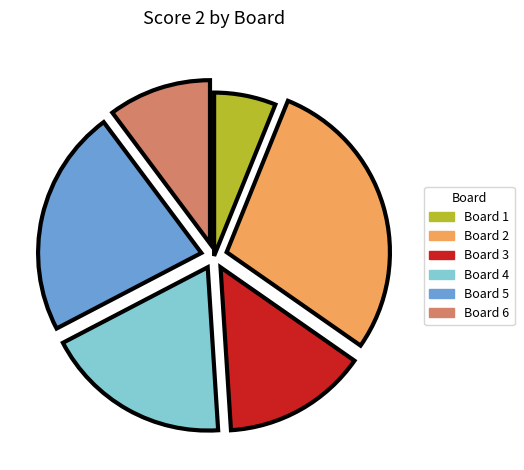

Approximately how many times larger is the value at Board 3 compared to Board 2?

0.5